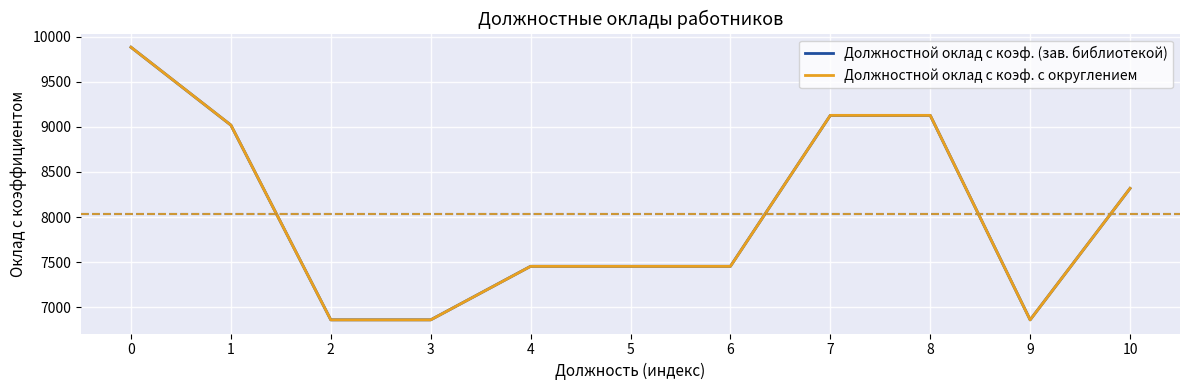

What is the average value of the Должностной оклад с коэф. (зав. библиотекой) series?

8037.7